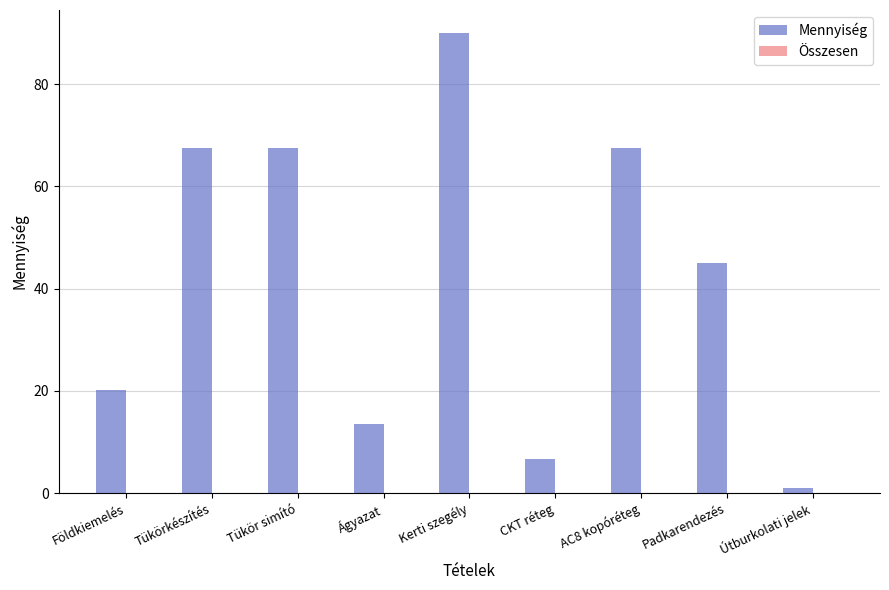

What is the label of the 1st bar from the right?

Útburkolati jelek